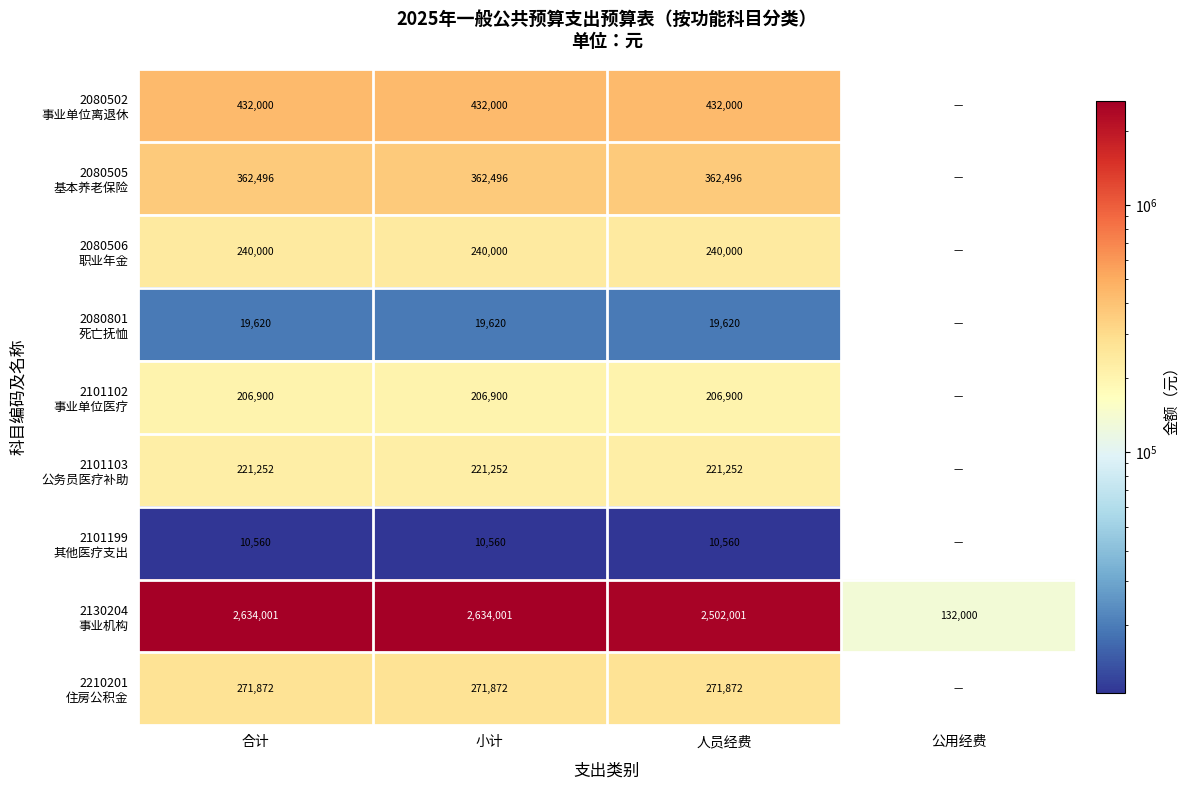

What is the spread (max minus min) of values at 人员经费?

2491441